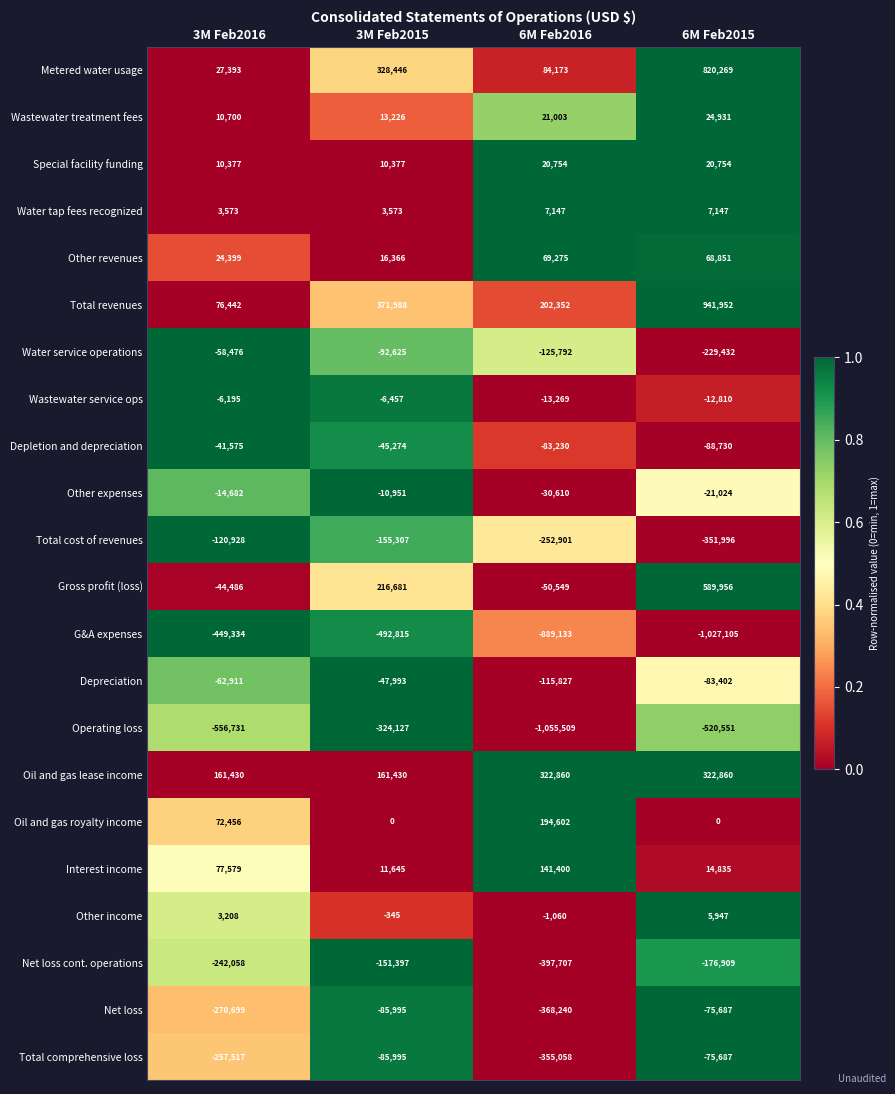

What is the difference between the Water tap fees recognized values at 6M Feb2016 and 3M Feb2015?

3574